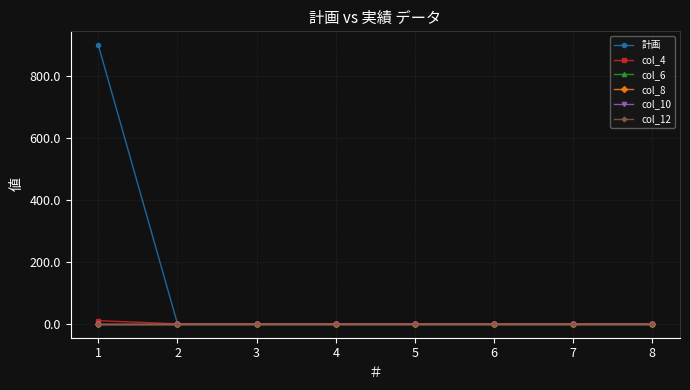

Does the chart have visible grid lines?

Yes